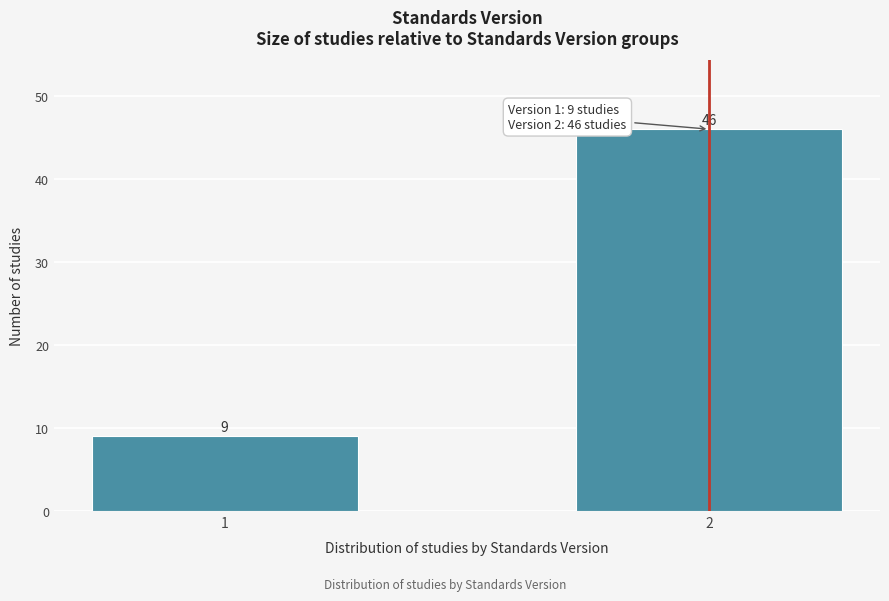

Reading left to right, what are all the values shown in this chart?

9	46